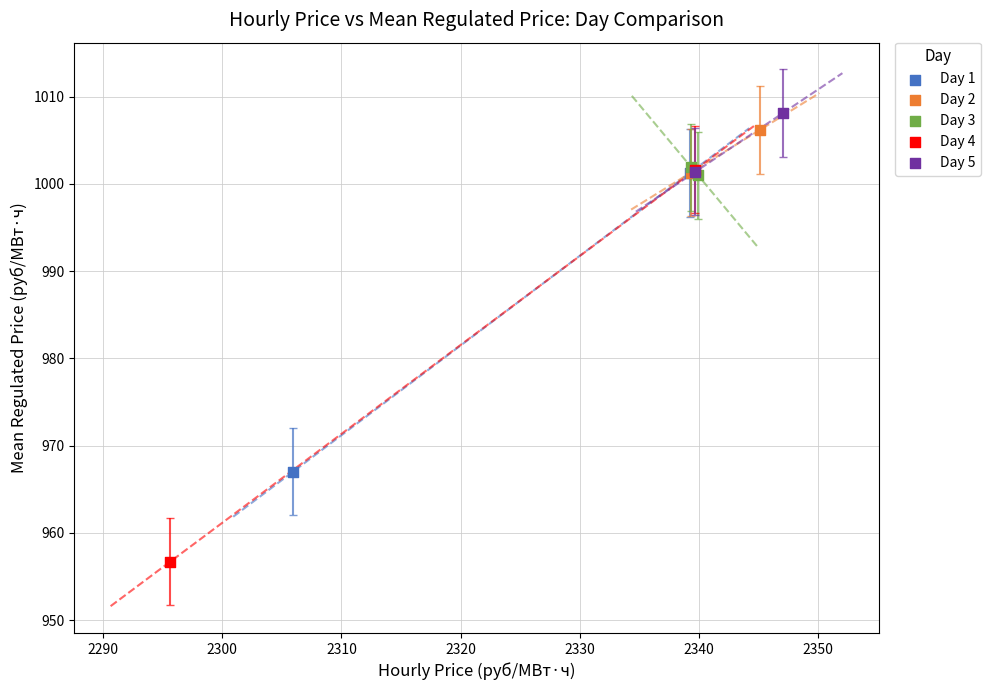

What are all the series names shown in the legend?

Day 1, Day 2, Day 3, Day 4, Day 5